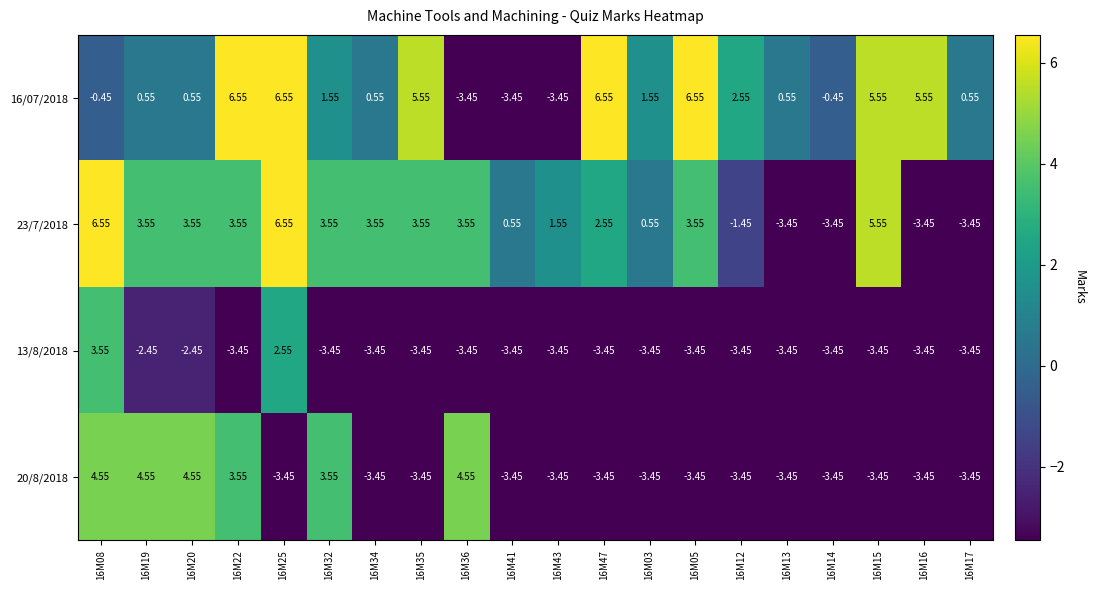

Is the value of 23/7/2018 at 16M41 greater than the value of 16/07/2018 at 16M14?

Yes